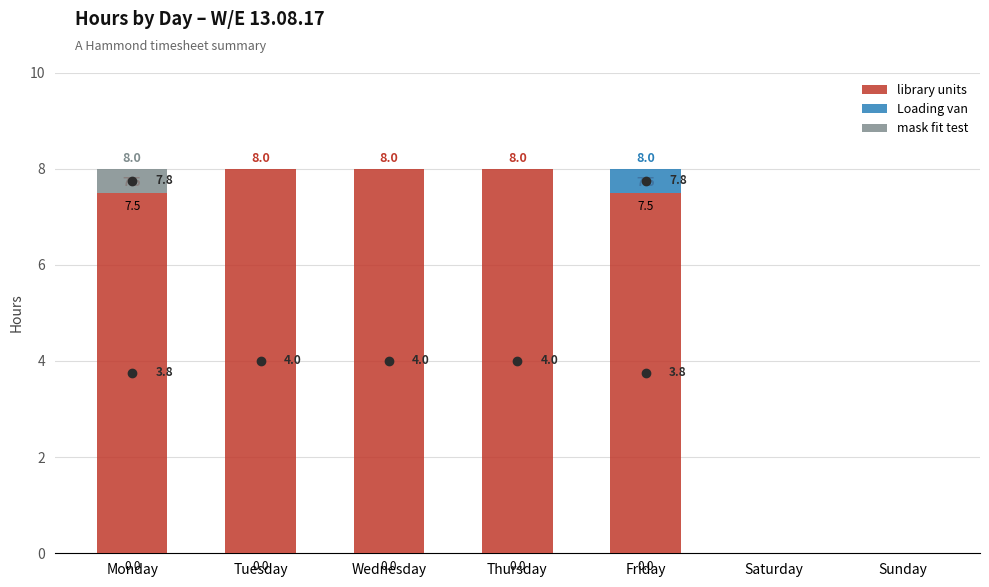

Reading right to left, list the values for the library units series.

Sunday=0.0	Saturday=0.0	Friday=7.5	Thursday=8.0	Wednesday=8.0	Tuesday=8.0	Monday=7.5